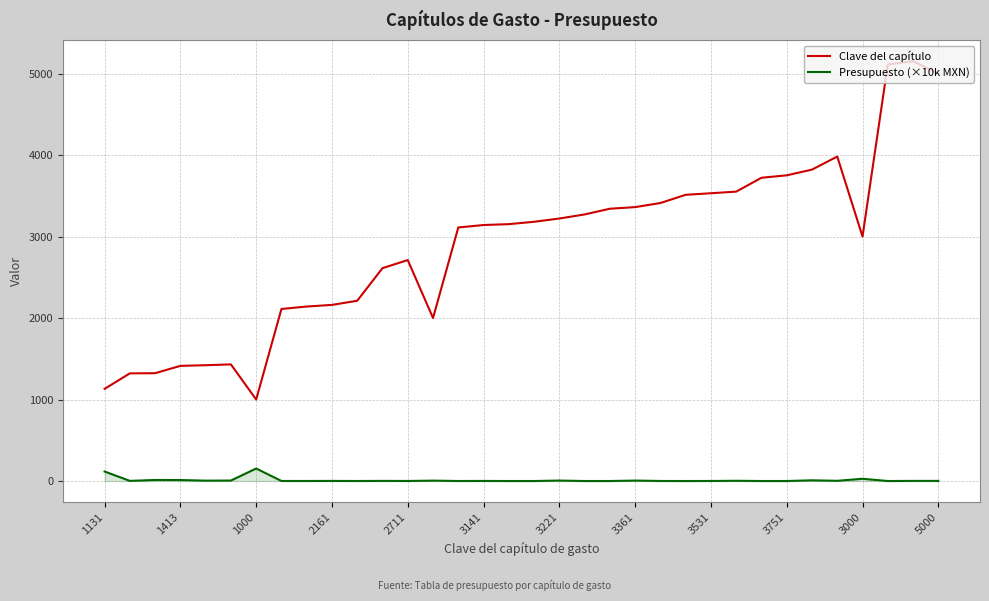

What is the difference between the maximum and minimum values in the Presupuesto (×10k MXN) series?

153.6